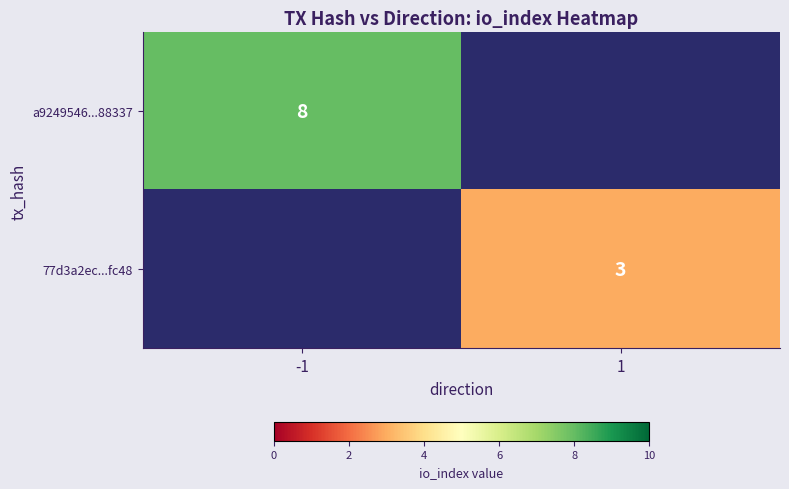

The 77d3a2ec...fc48 series shows 4 at 1. True or false?

False